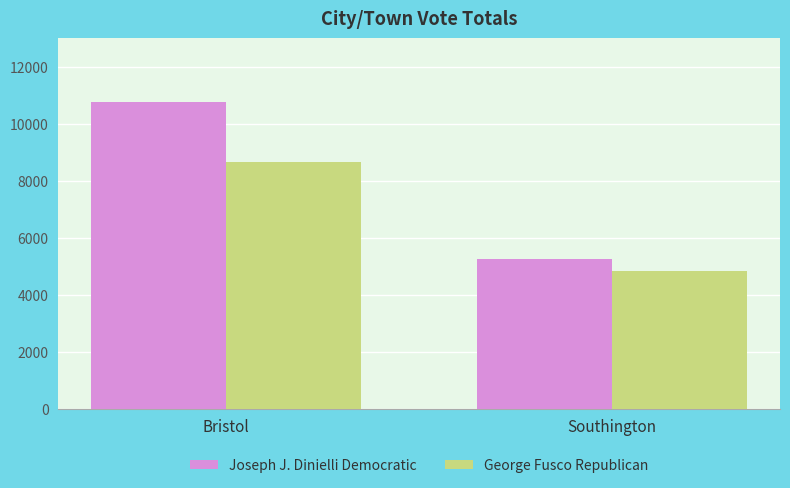

The Joseph J. Dinielli Democratic series shows 4080 at Bristol. True or false?

False